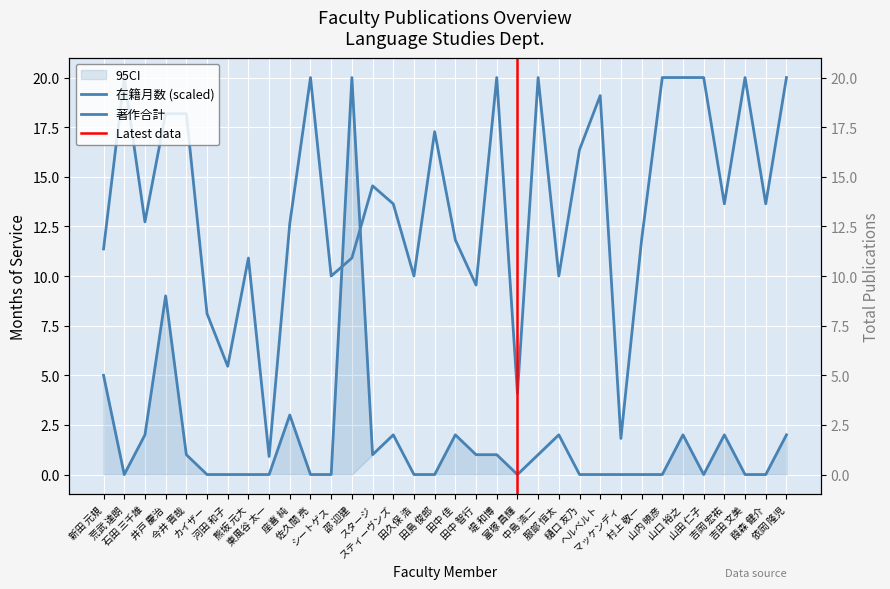

What is the sum of all 在籍月数 values?

466.7